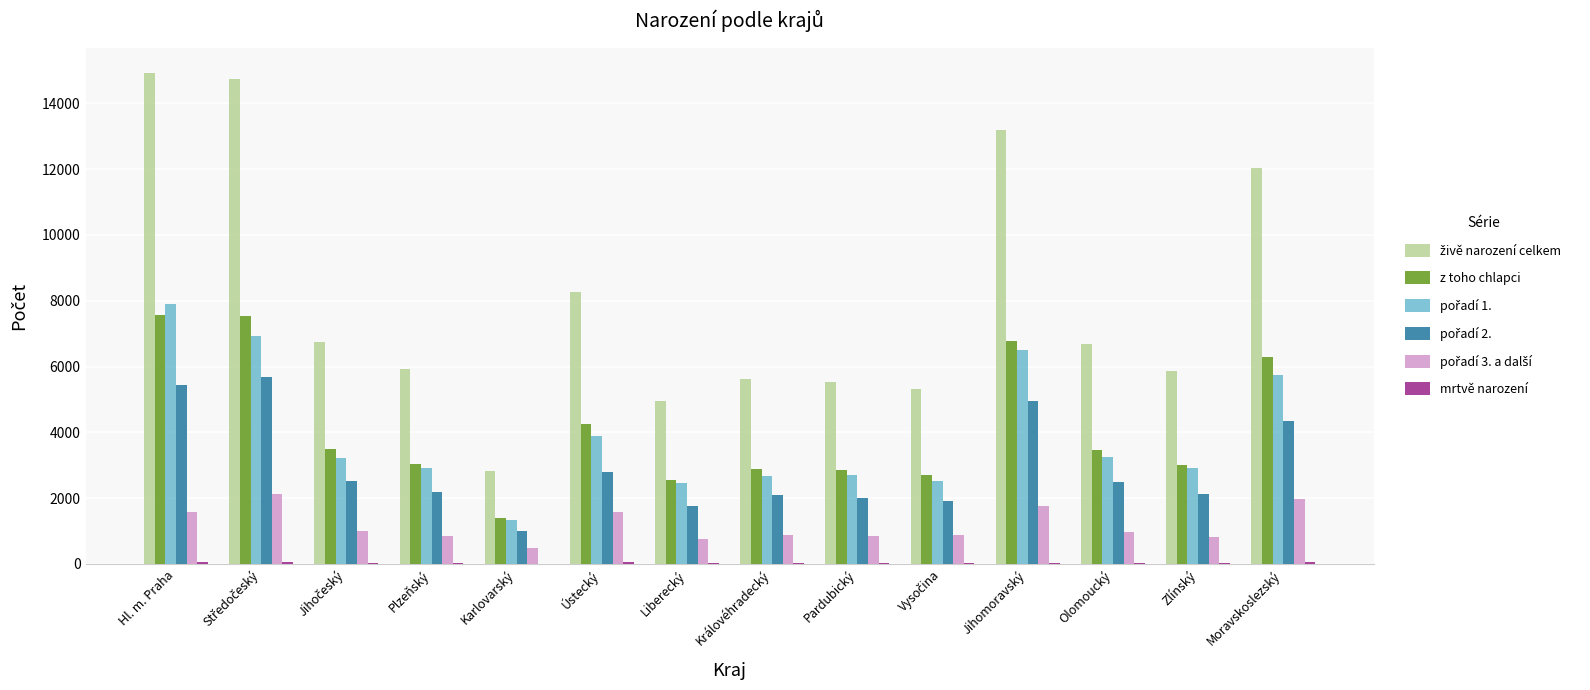

How many groups of bars are there?

14